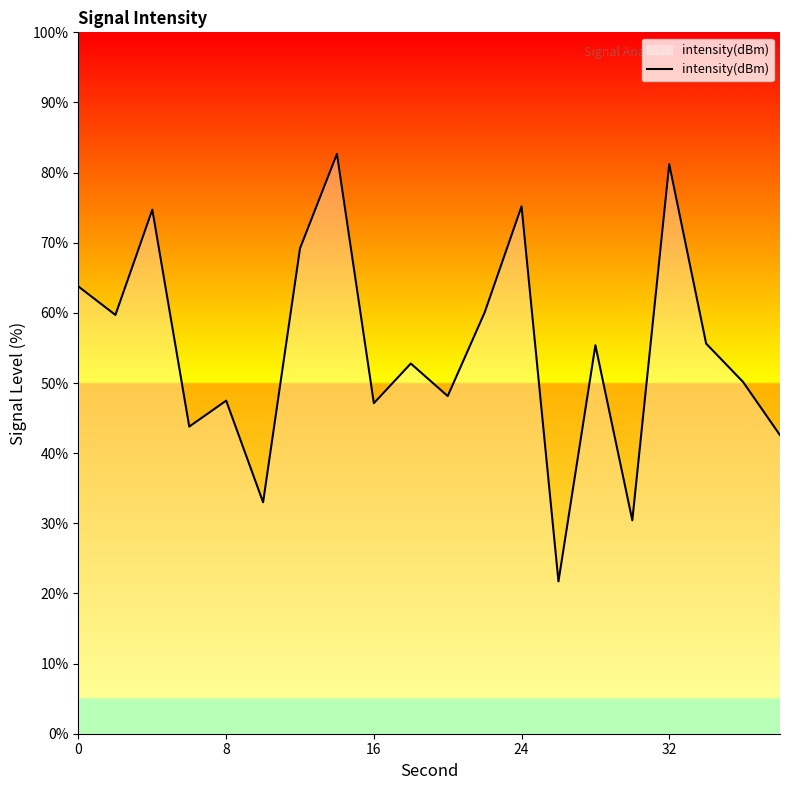

What is the greatest value displayed?

82.7